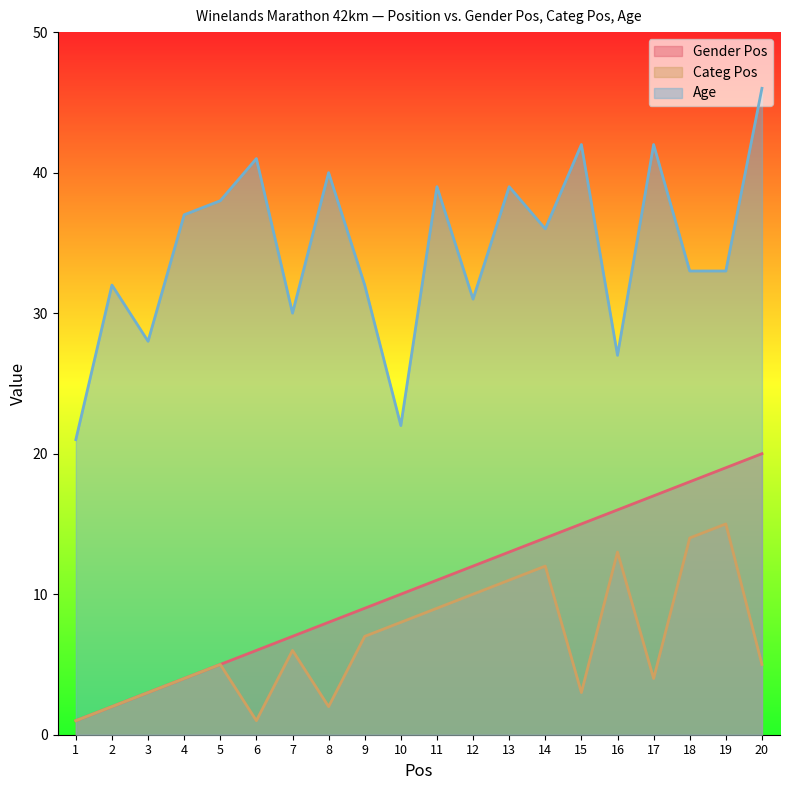

What is the sum of all Categ Pos values?

135